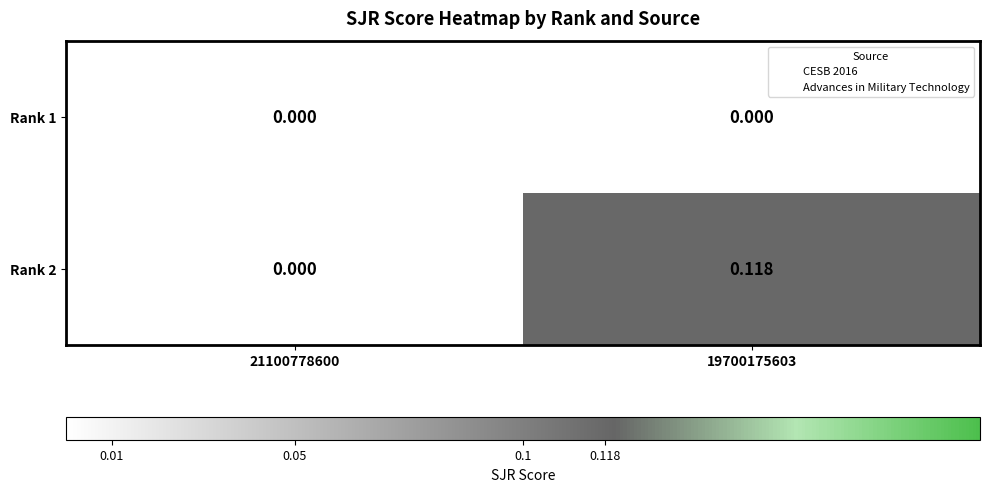

Is the value of Rank 1 at 21100778600 greater than the value of Rank 2 at 19700175603?

No